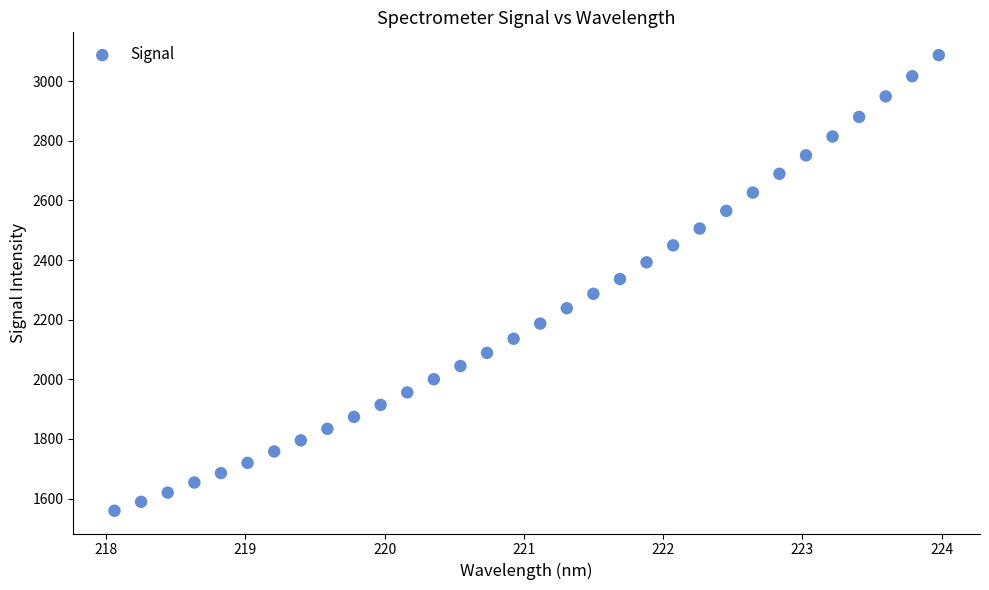

What is the range of Y values (max minus min)?

1528.1